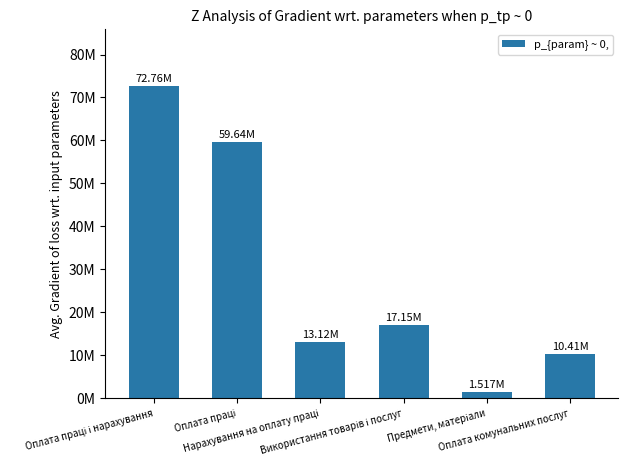

What is the average value?

29099248